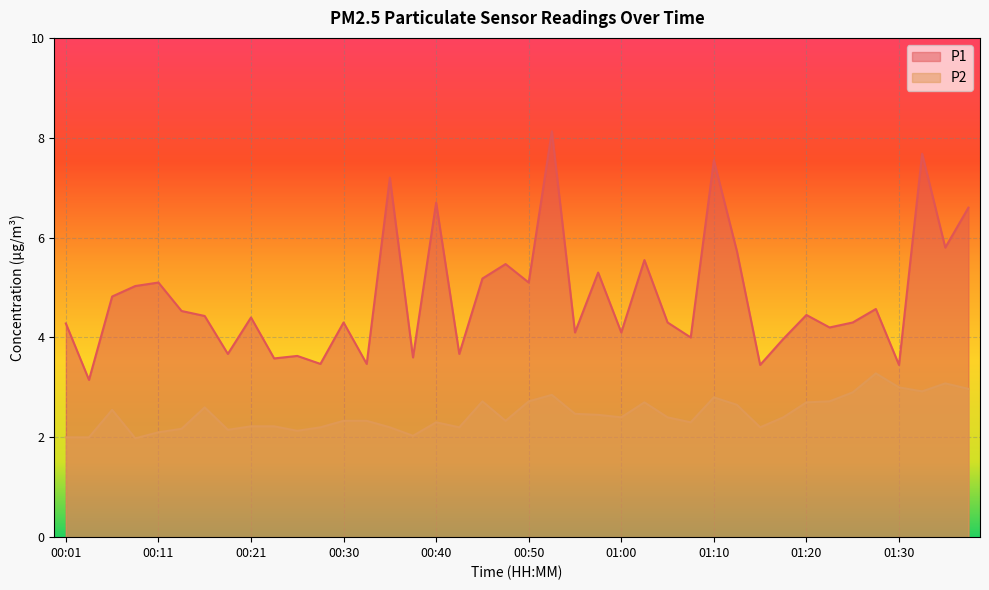

What is the sum of all P2 values?

98.7